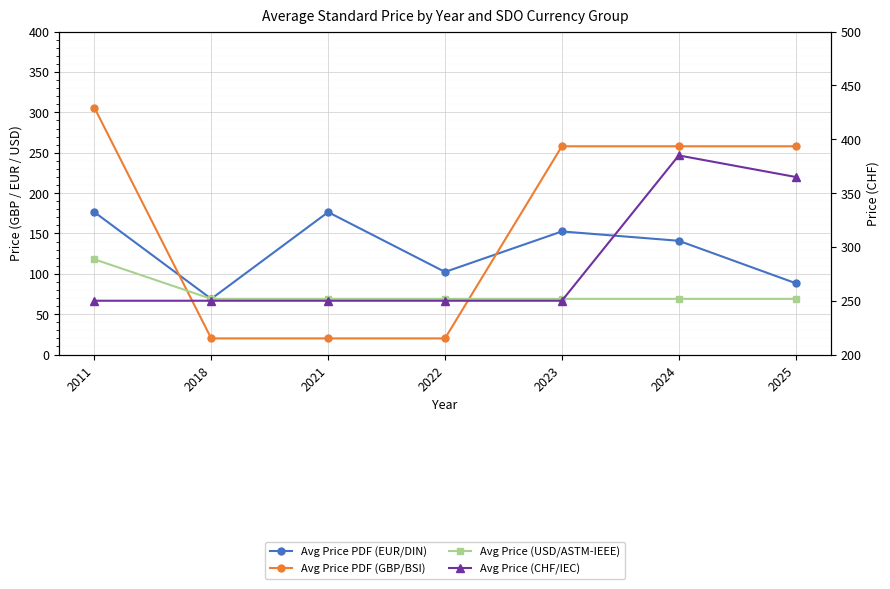

The value of Avg Price (CHF/IEC) at 2024 is 621.8. True or false?

False